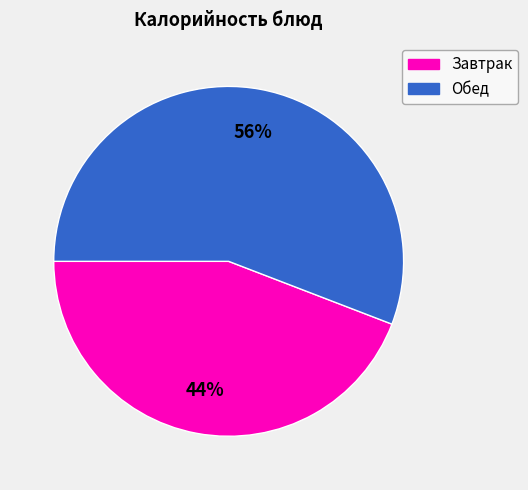

Is there any slice that represents more than half of the pie?

Yes